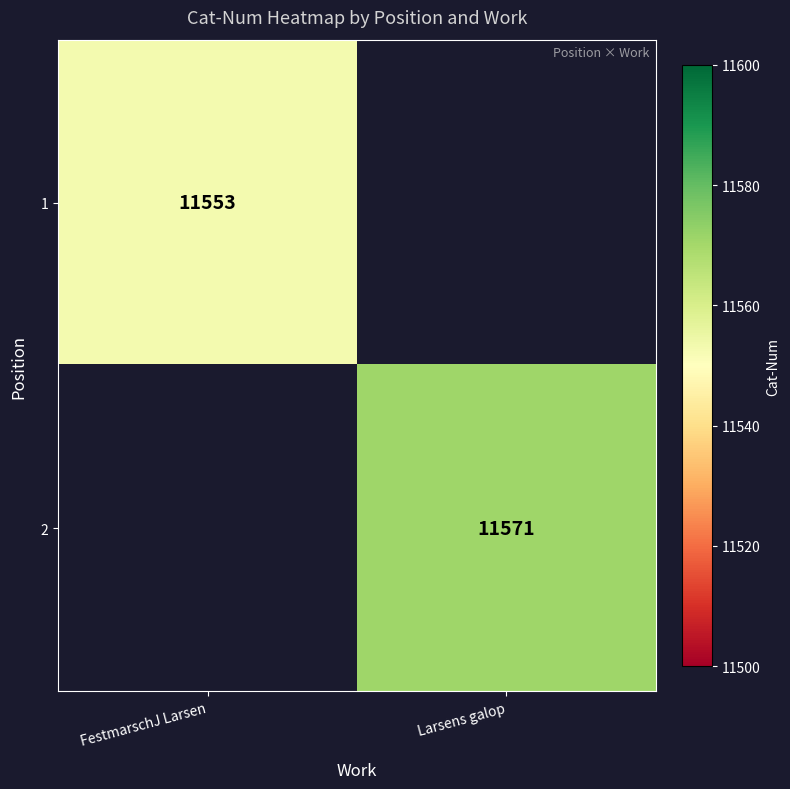

Is the value of 1 at FestmarschJ Larsen greater than the value of 2 at Larsens galop?

No